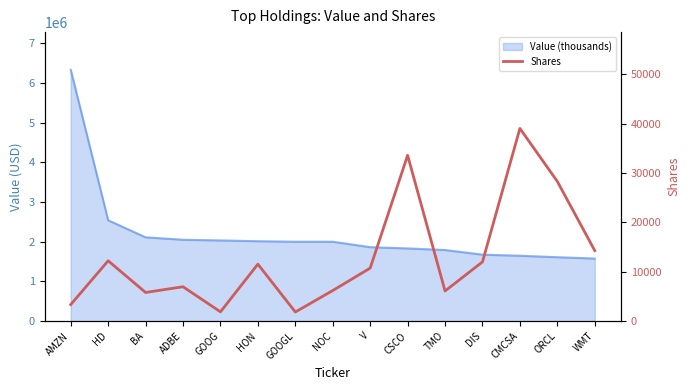

The chart shows a value of 18822 at ORCL. True or false?

False